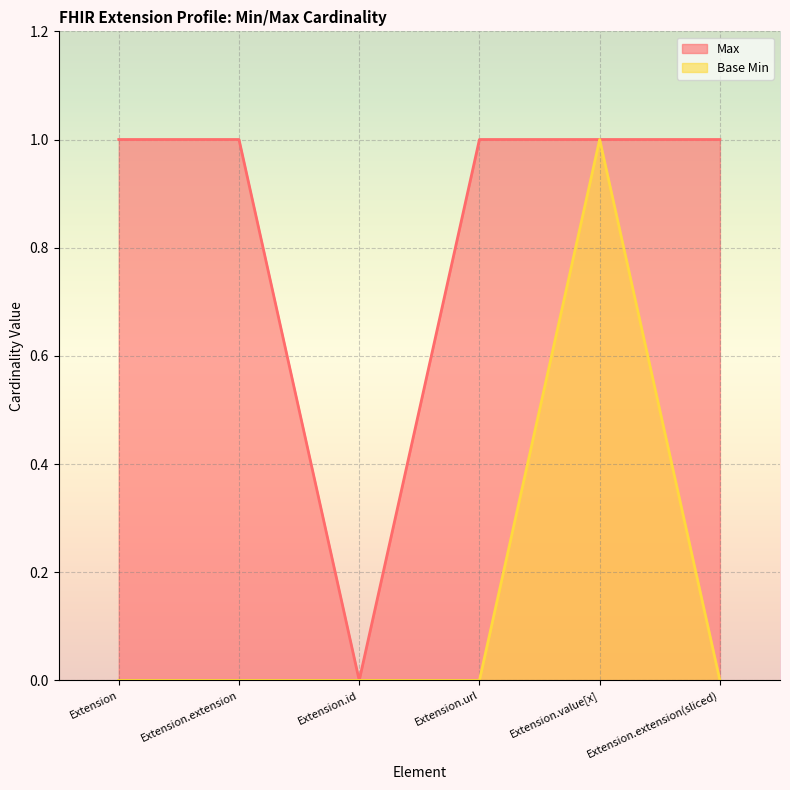

What are all the series names shown in the legend?

Max, Base Min